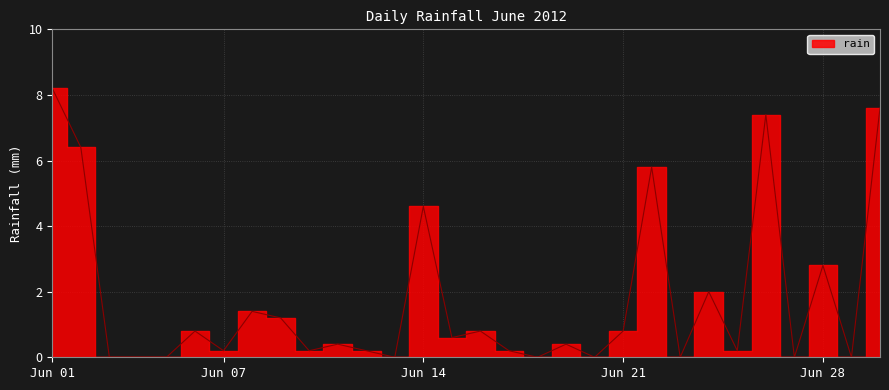

True or false: the data shows 0.2 at 2012-06-19.

False